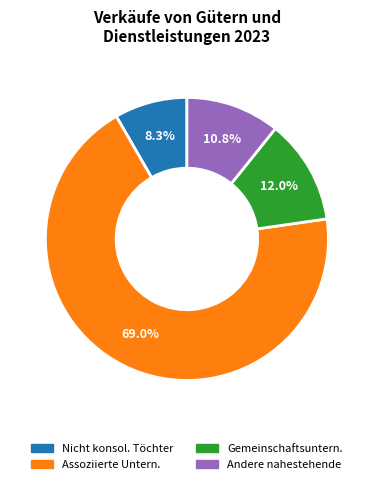

Does any single category account for the majority?

Yes